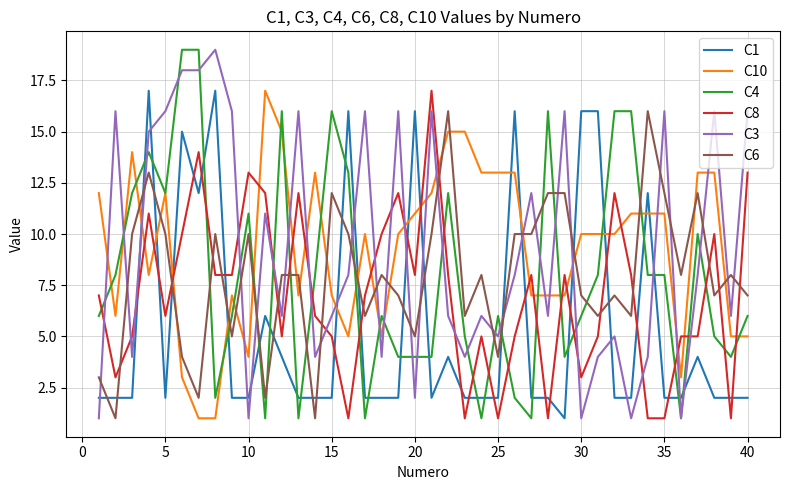

After their last crossing, which series has the higher values: C3 or C8?

C3